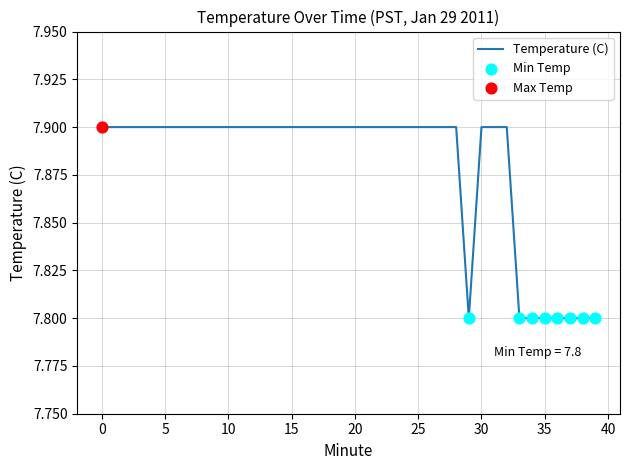

What is the greatest value displayed?

7.9